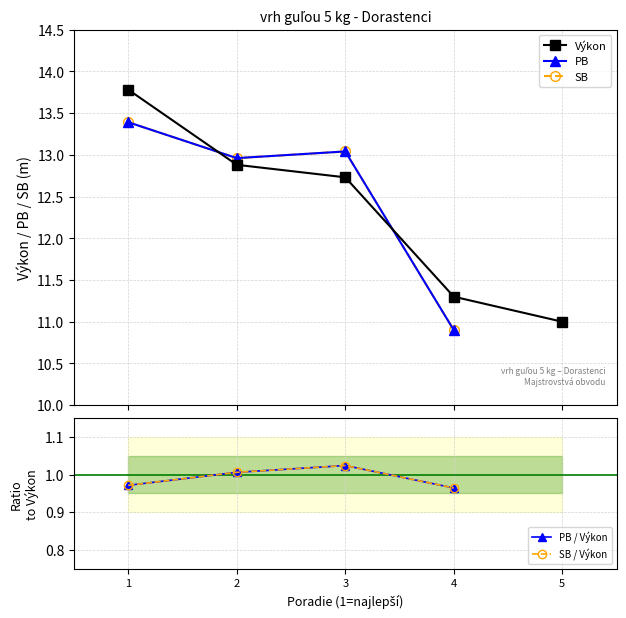

What is the greatest value displayed?

13.8